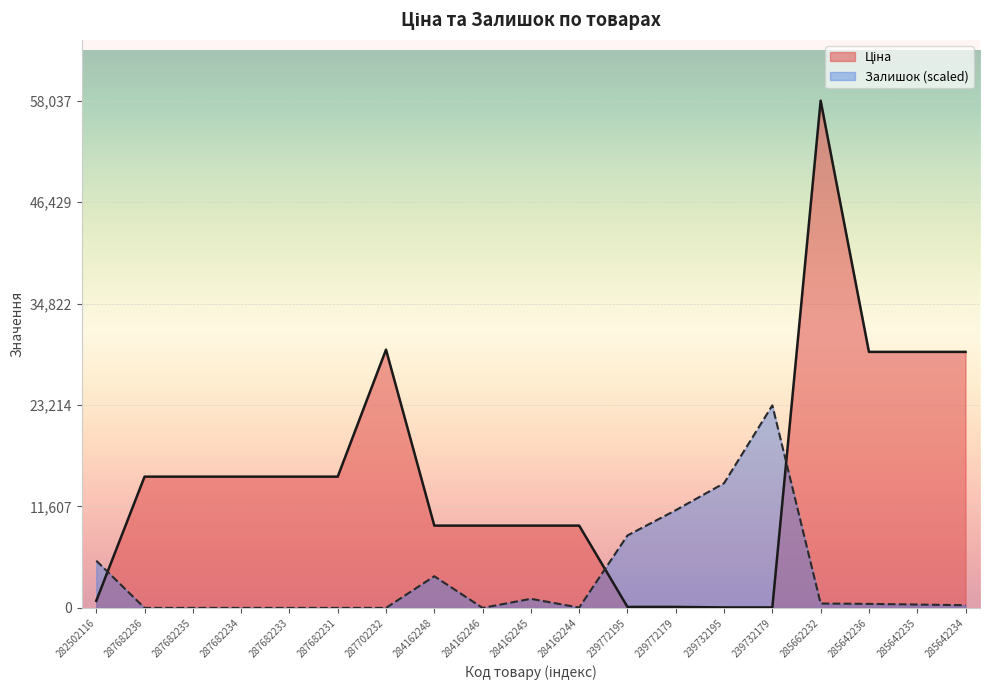

What value does the Залишок series have at 239772179?

11183.2